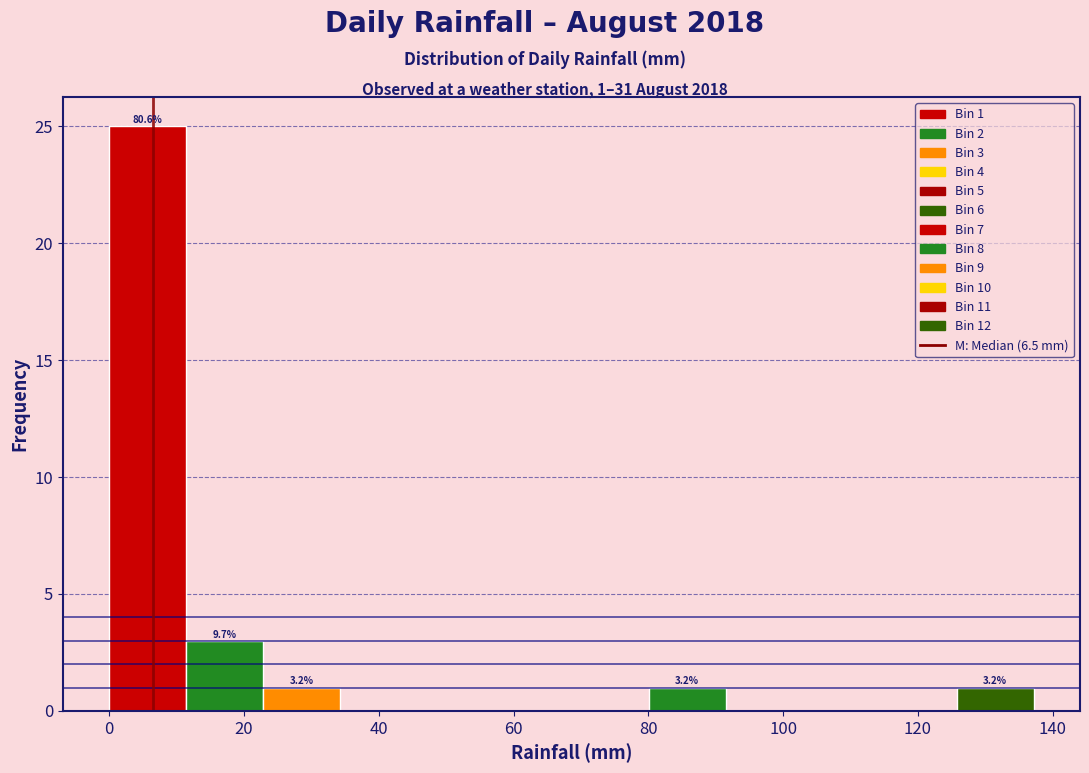

Which range on the x-axis has the tallest bar?

0 to 12